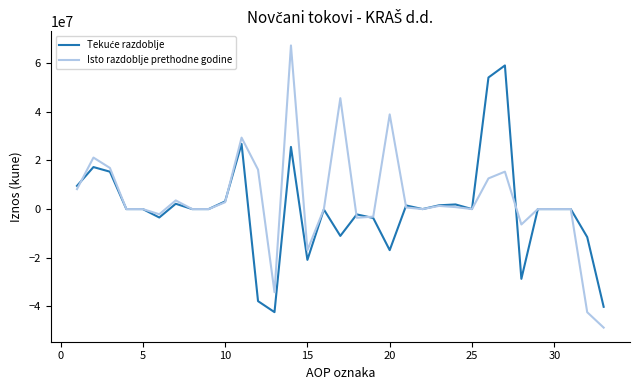

Which series has the largest range (max minus min)?

Isto razdoblje prethodne godine